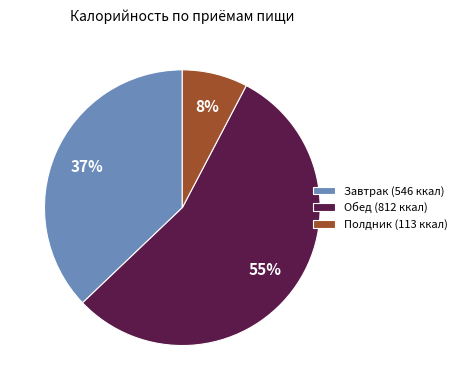

To the nearest percent, what percentage of the pie is Обед (812 ккал)?

55%